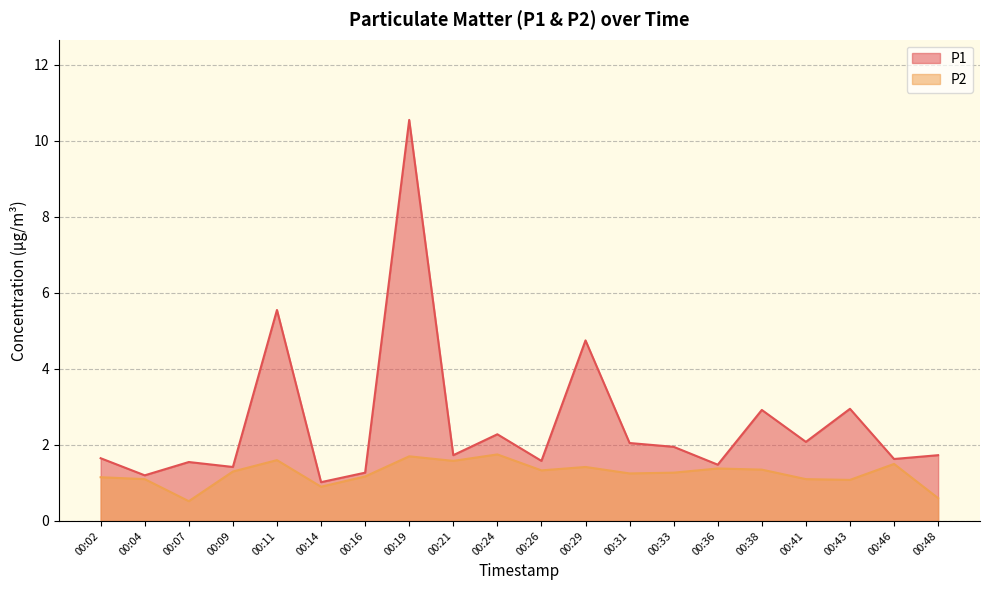

Which series has the largest range (max minus min)?

P1